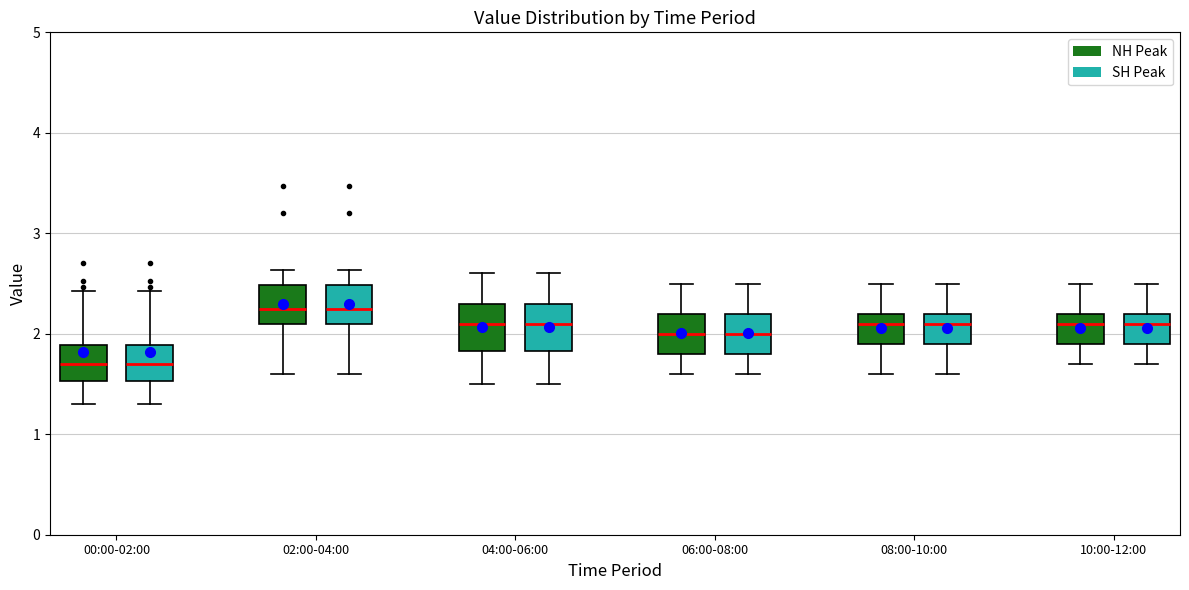

Reading left to right, transcribe this box plot: for each box, give where its median line is, the range the box spans, and where its two whiskers end, as read against the y-axis. The values are not printed on the chart, so give them approximately, as read against the axis.

00:00-02:00 (NH Peak): median 1.7, box 1.5 to 1.9, whiskers 1.3 to 2.4
00:00-02:00 (SH Peak): median 1.7, box 1.5 to 1.9, whiskers 1.3 to 2.4
02:00-04:00 (NH Peak): median 2.3, box 2.1 to 2.5, whiskers 1.6 to 2.6
02:00-04:00 (SH Peak): median 2.3, box 2.1 to 2.5, whiskers 1.6 to 2.6
04:00-06:00 (NH Peak): median 2.1, box 1.8 to 2.3, whiskers 1.5 to 2.6
04:00-06:00 (SH Peak): median 2.1, box 1.8 to 2.3, whiskers 1.5 to 2.6
06:00-08:00 (NH Peak): median 2.0, box 1.8 to 2.2, whiskers 1.6 to 2.5
06:00-08:00 (SH Peak): median 2.0, box 1.8 to 2.2, whiskers 1.6 to 2.5
08:00-10:00 (NH Peak): median 2.1, box 1.9 to 2.2, whiskers 1.6 to 2.5
08:00-10:00 (SH Peak): median 2.1, box 1.9 to 2.2, whiskers 1.6 to 2.5
10:00-12:00 (NH Peak): median 2.1, box 1.9 to 2.2, whiskers 1.7 to 2.5
10:00-12:00 (SH Peak): median 2.1, box 1.9 to 2.2, whiskers 1.7 to 2.5